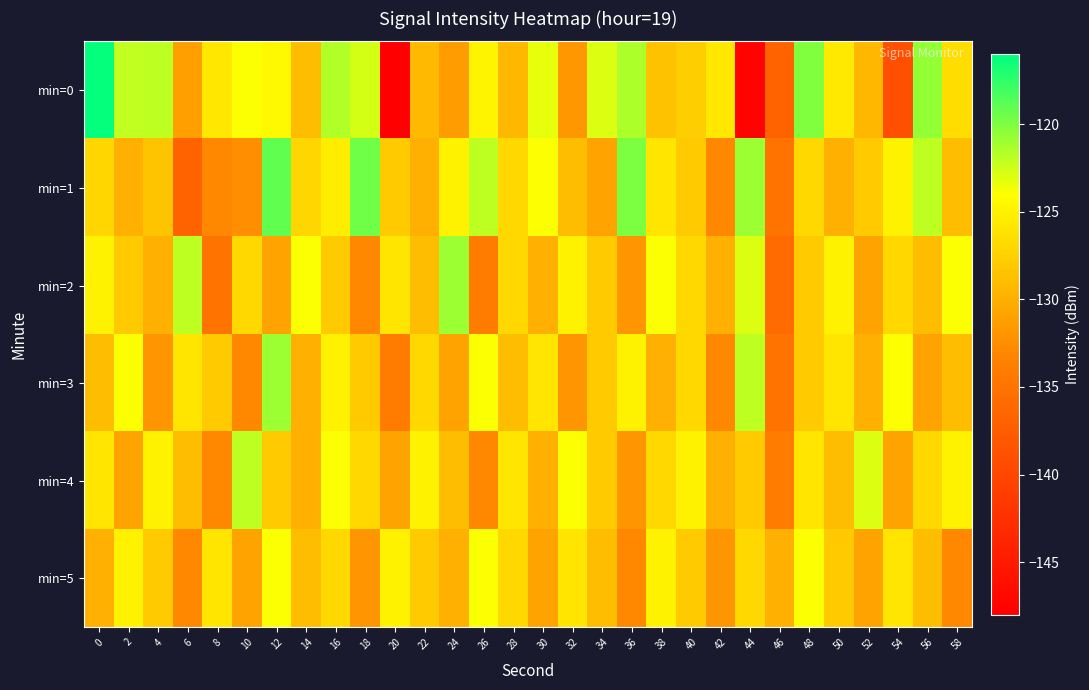

What is the spread (max minus min) of values at 2?

9.0